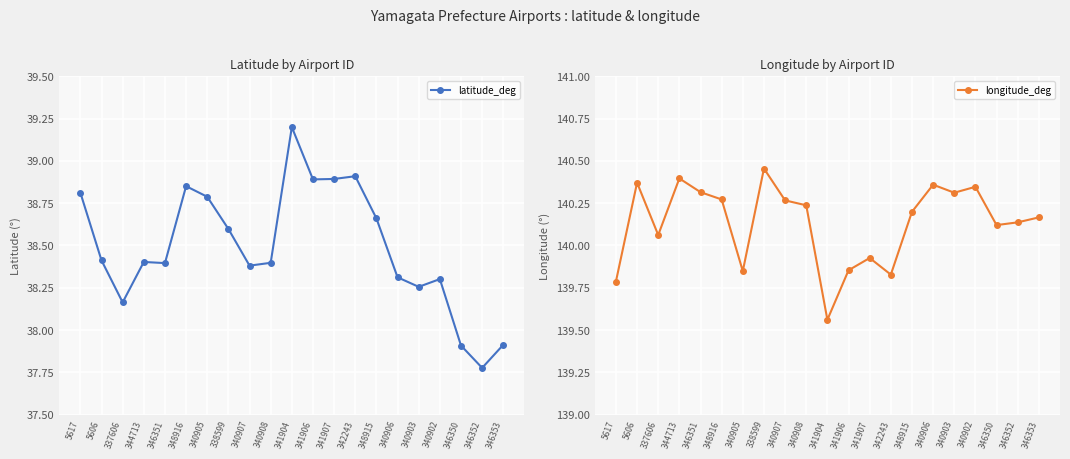

Reading right to left, extract all data points from this chart.

latitude_deg: 37.9	37.8	37.9	38.3	38.3	38.3	38.7	38.9	38.9	38.9	39.2	38.4	38.4	38.6	38.8	38.9	38.4	38.4	38.2	38.4	38.8
longitude_deg: 140.2	140.1	140.1	140.3	140.3	140.4	140.2	139.8	139.9	139.9	139.6	140.2	140.3	140.5	139.8	140.3	140.3	140.4	140.1	140.4	139.8